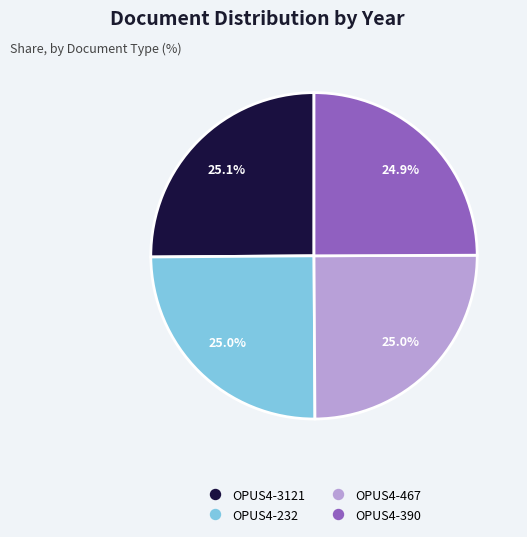

Does OPUS4-467 represent more than half of the total?

No